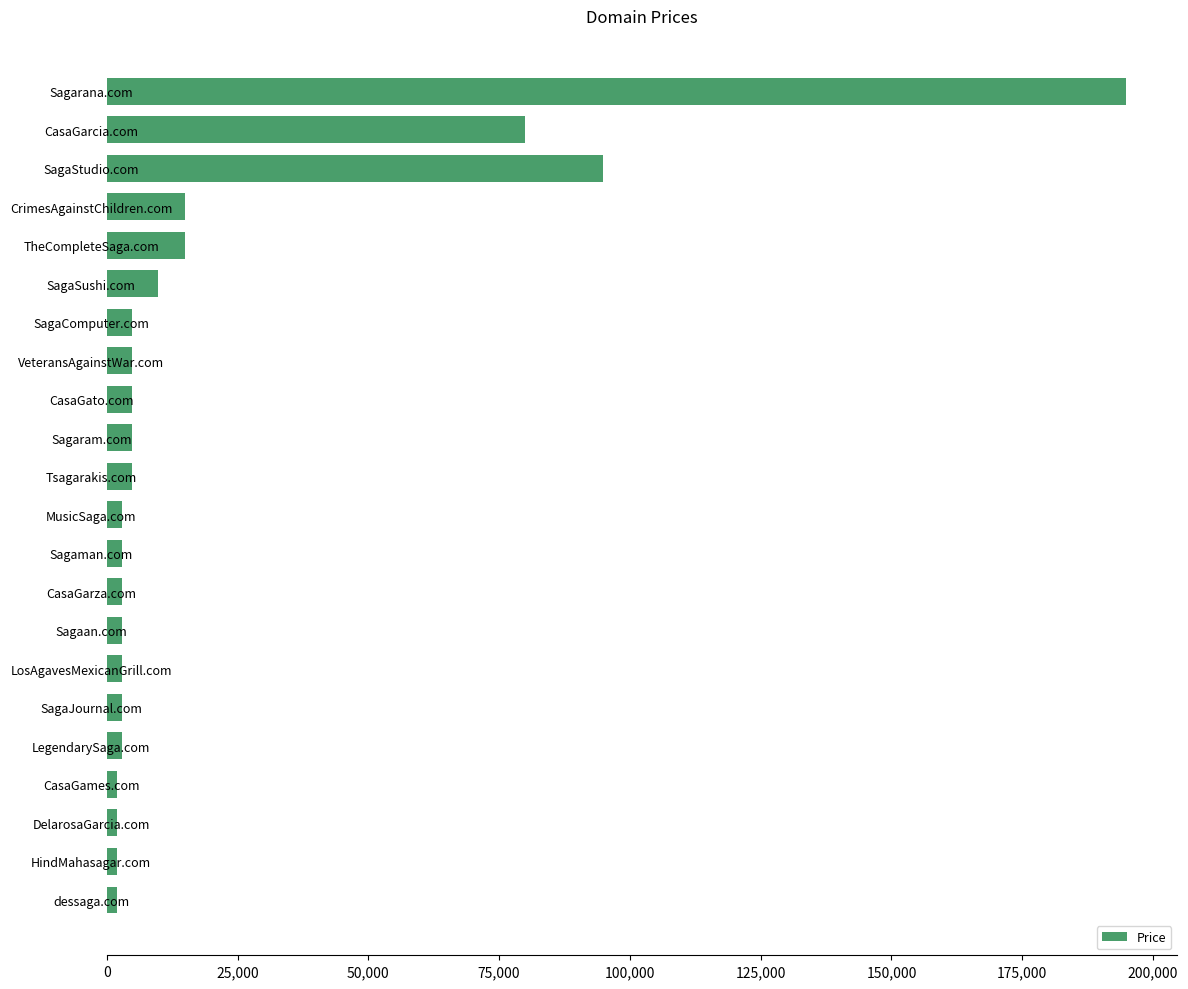

What is the label of the 1st bar from the top?

Sagarana.com